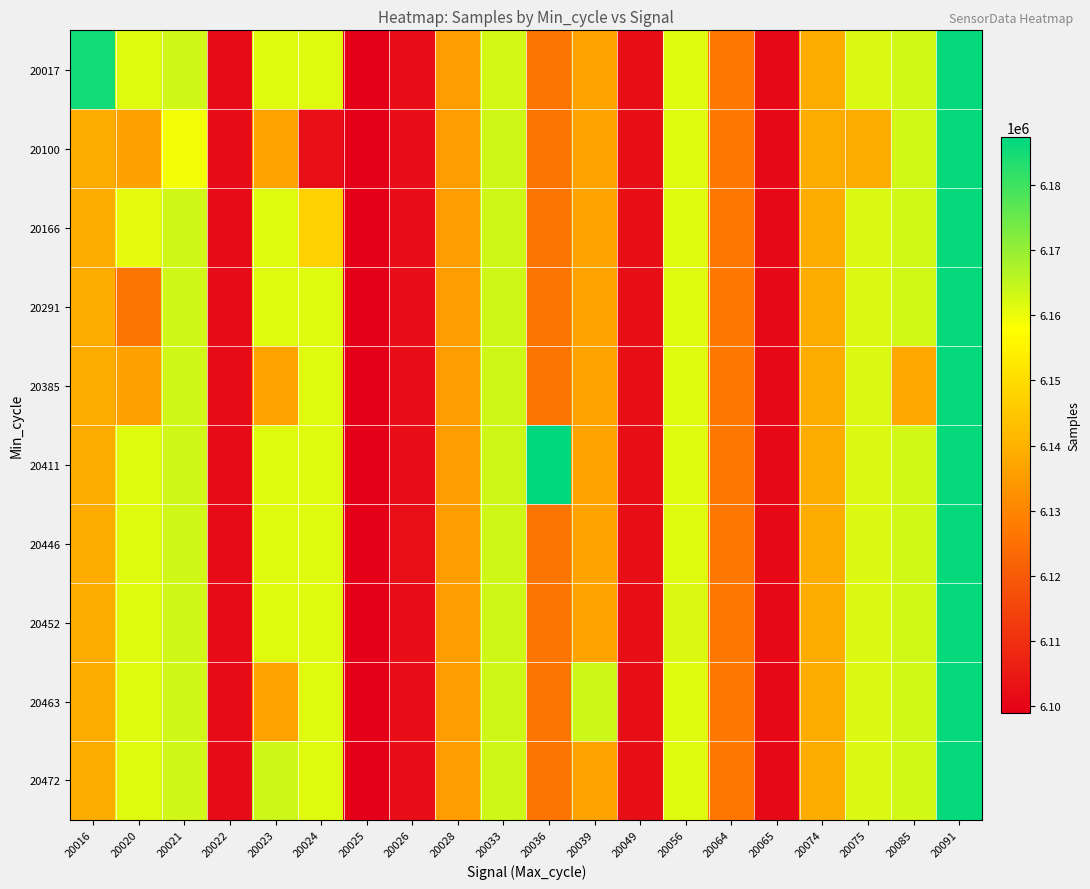

List the series in order of their peak value, lowest first.

20017, 20100, 20166, 20291, 20385, 20446, 20452, 20463, 20472, 20411